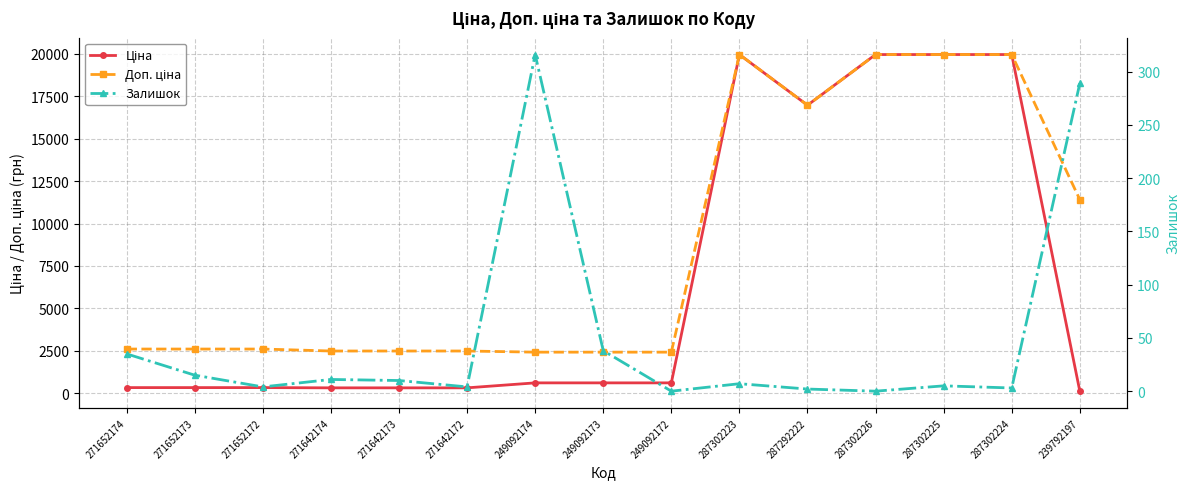

At which label is Залишок closest to 158?

249092173